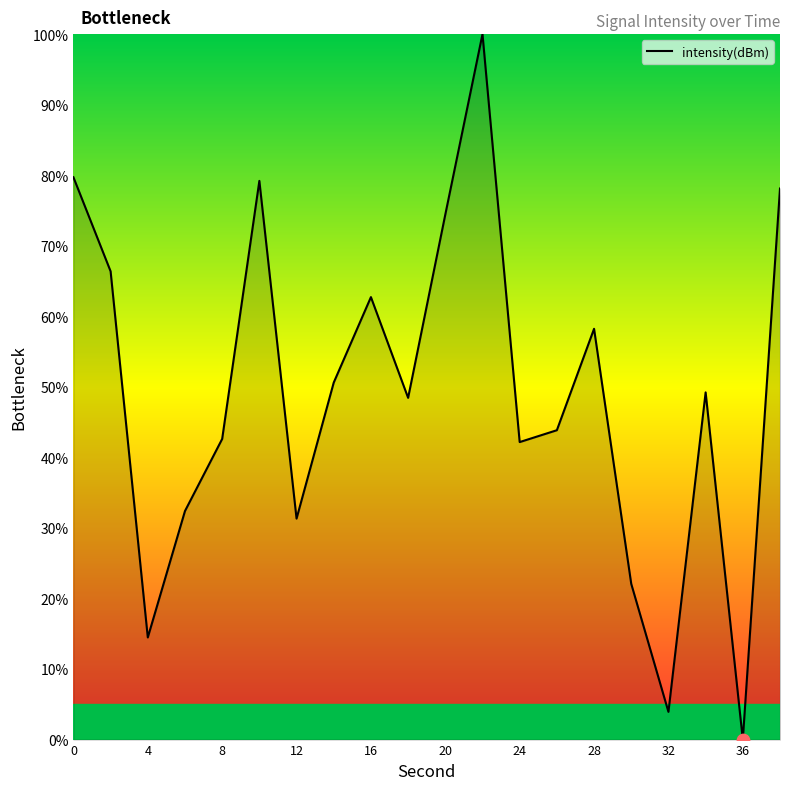

What is the greatest value displayed?

100.0